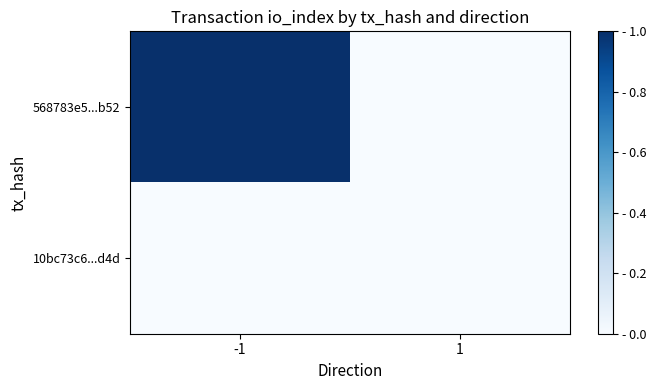

Reading left to right, extract all data points from this chart.

568783e5...b52: -1=1.0	1=0.0
10bc73c6...d4d: -1=0.0	1=0.0